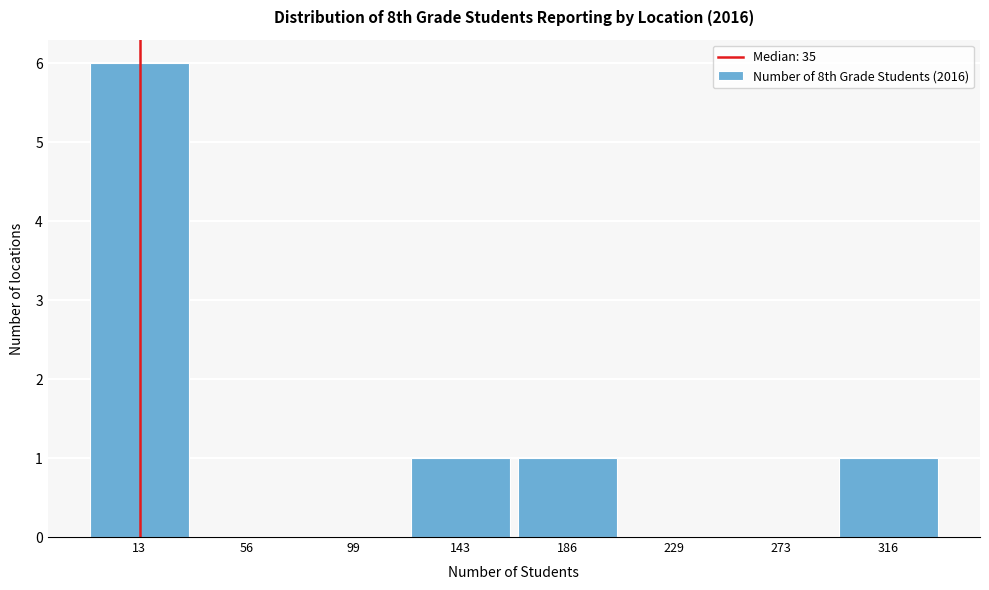

Reading right to left, transcribe all the data shown in this chart.

316=1	273=0	229=0	186=1	143=1	99=0	56=0	13=6